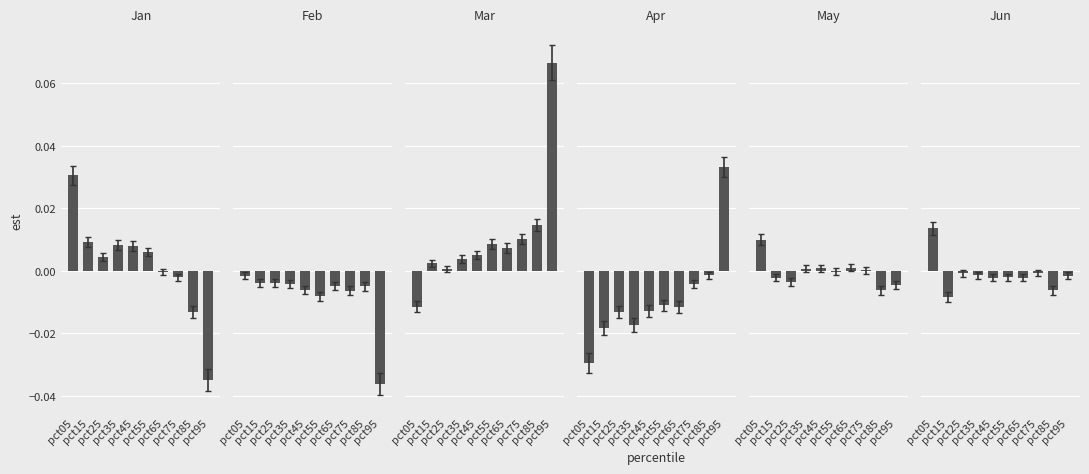

Reading left to right, transcribe all the data shown in this chart.

Jan: 0.0	0.0	0.0	0.0	0.0	0.0	-0.0	-0.0	-0.0	-0.0
Feb: -0.0	-0.0	-0.0	-0.0	-0.0	-0.0	-0.0	-0.0	-0.0	-0.0
Mar: -0.0	0.0	0.0	0.0	0.0	0.0	0.0	0.0	0.0	0.1
Apr: -0.0	-0.0	-0.0	-0.0	-0.0	-0.0	-0.0	-0.0	-0.0	0.0
May: 0.0	-0.0	-0.0	0.0	0.0	-0.0	0.0	0.0	-0.0	-0.0
Jun: 0.0	-0.0	-0.0	-0.0	-0.0	-0.0	-0.0	-0.0	-0.0	-0.0